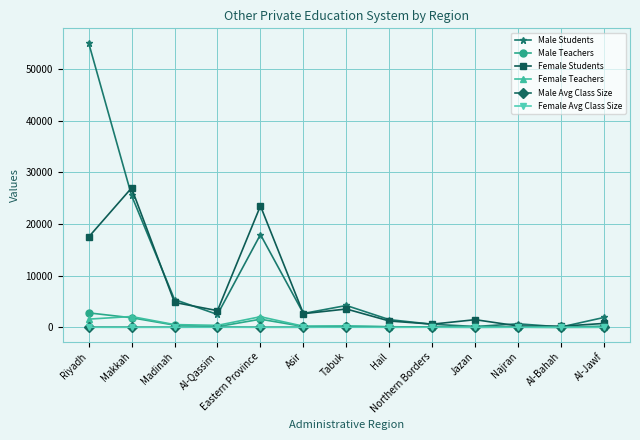

What is the spread (max minus min) of values at Al-Jawf?

1910.4